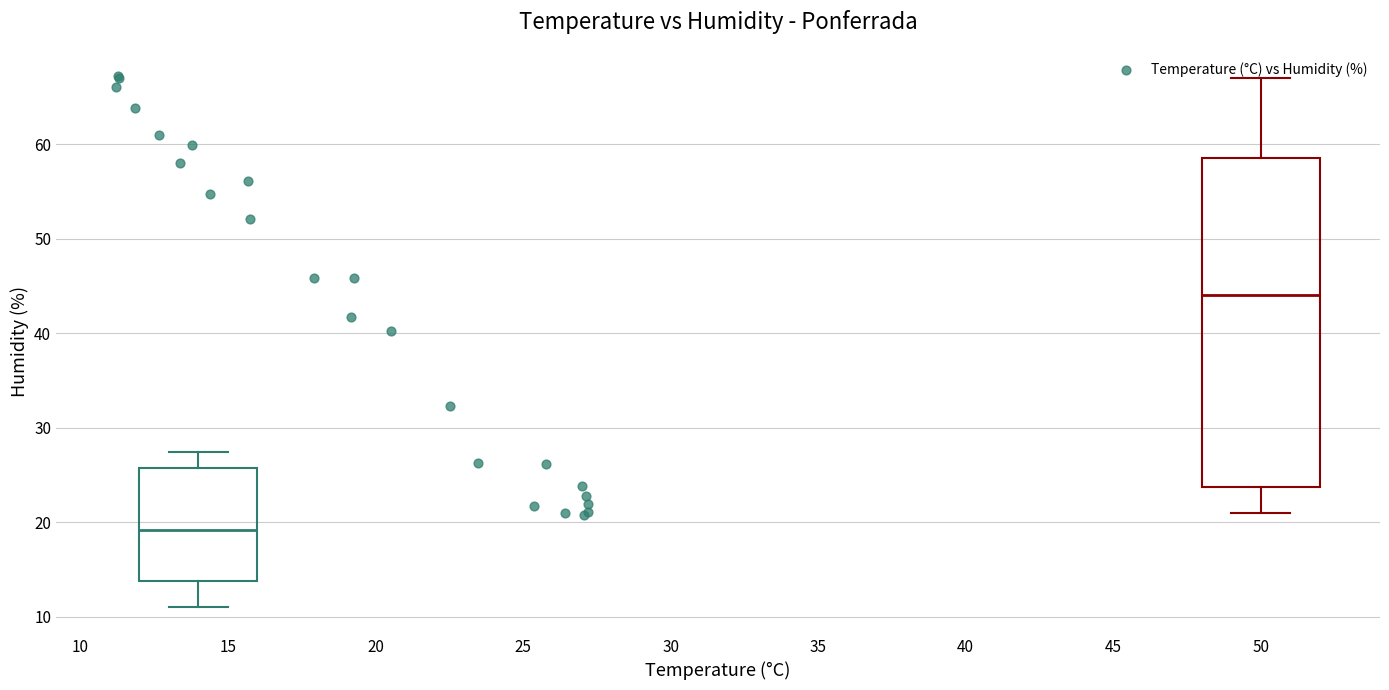

What Y value in the scatter plot is closest to 43?

41.7